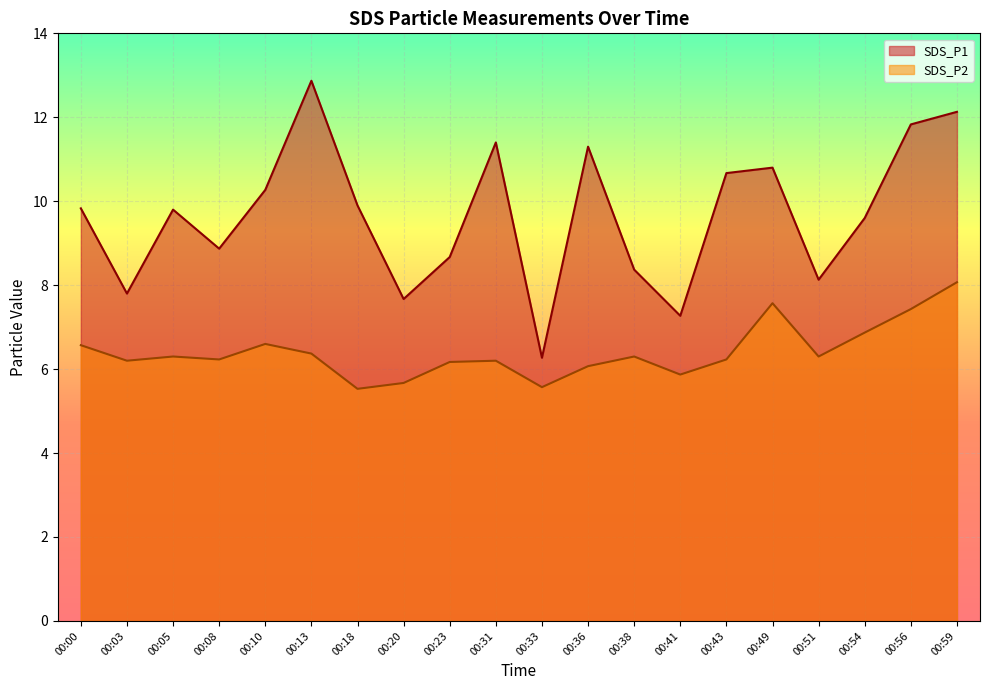

Which series has the largest range (max minus min)?

SDS_P1